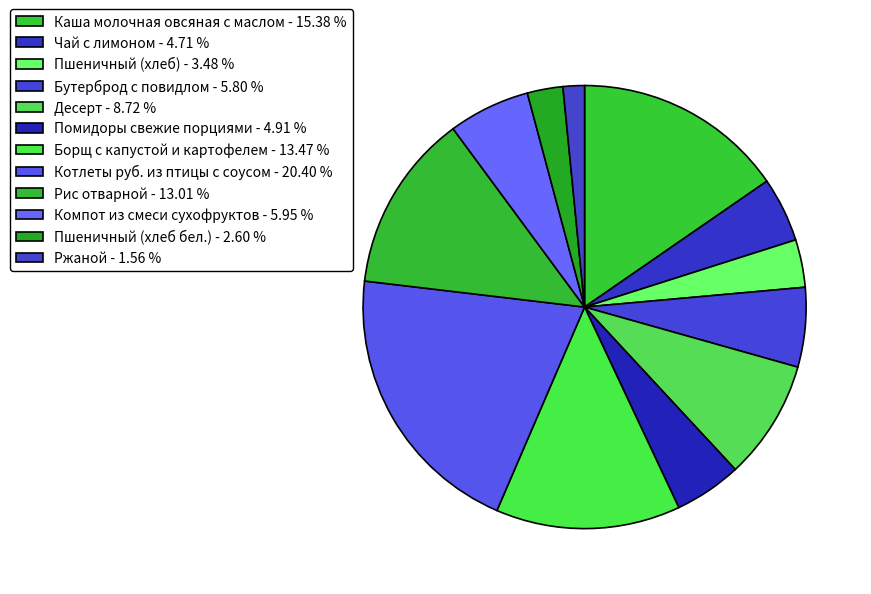

Rank the categories by value from lowest to highest.

Ржаной, Пшеничный (хлеб бел.), Пшеничный (хлеб), Чай с лимоном, Помидоры свежие порциями, Бутерброд с повидлом, Компот из смеси сухофруктов, Десерт, Рис отварной, Борщ с капустой и картофелем, Каша молочная овсяная с маслом, Котлеты руб. из птицы с соусом